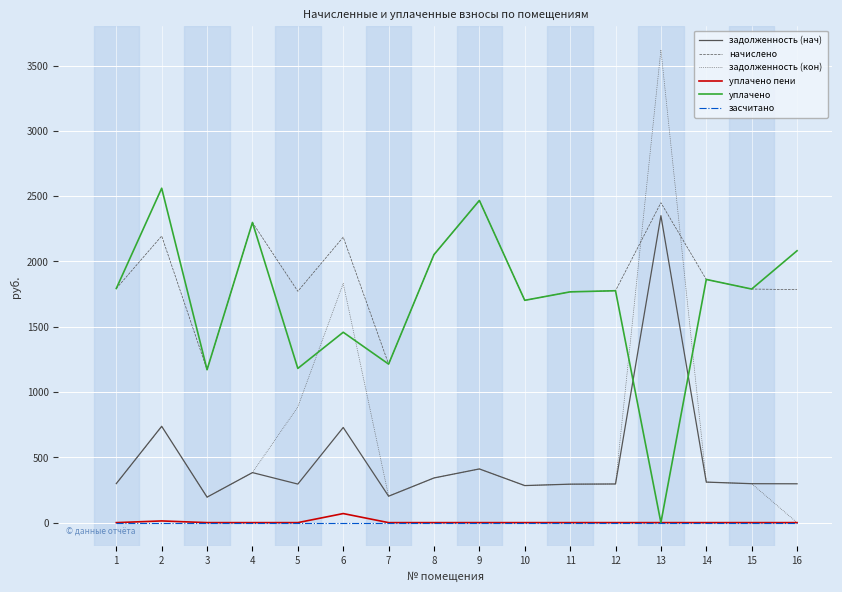

Read the задолженность (нач) value at 5.

295.2